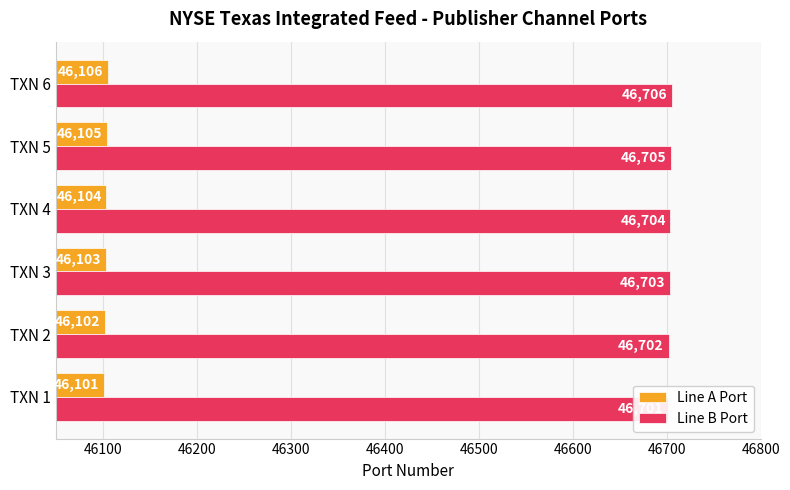

What value does the Line B Port series have at TXN 6?

46706